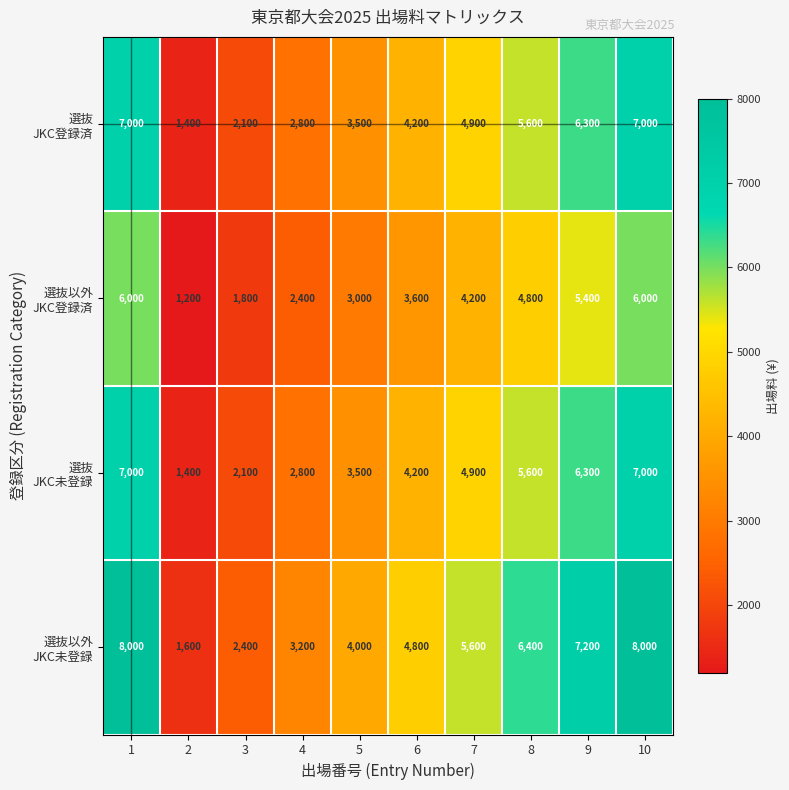

What is the maximum value shown in the chart?

8000